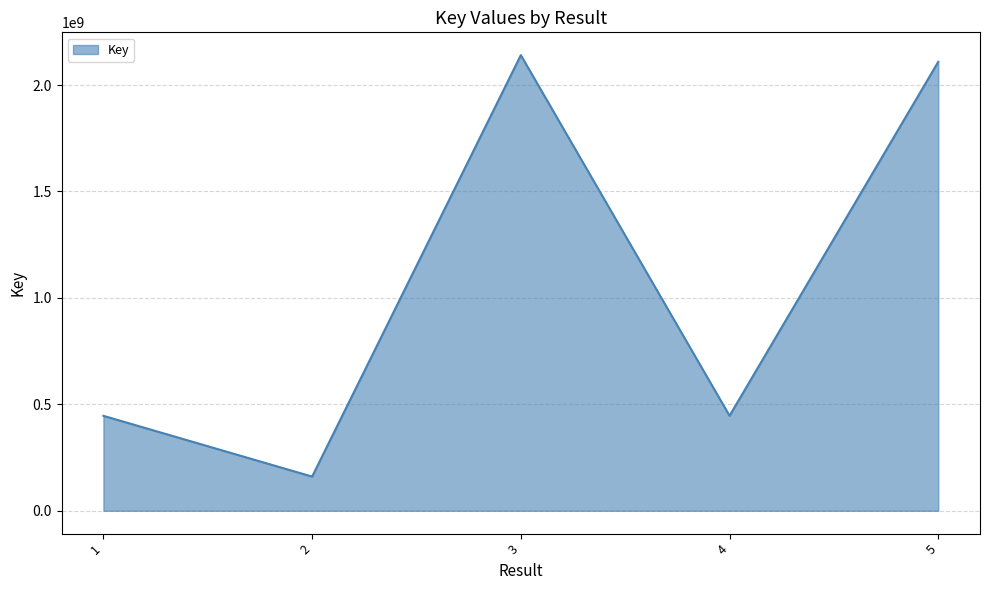

At which category does the data reach its first local valley?

2